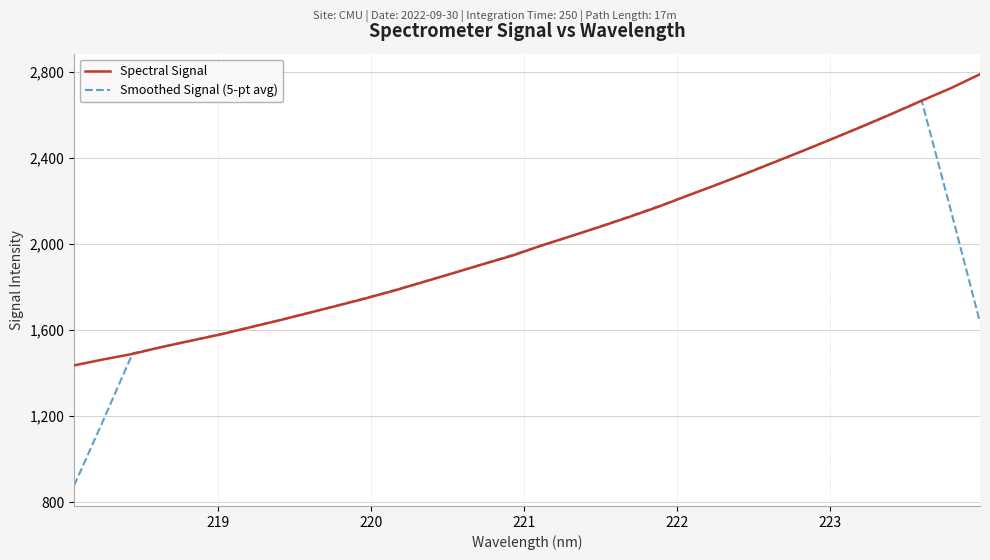

Which series has the widest spread of values?

Smoothed Signal (5-pt avg)